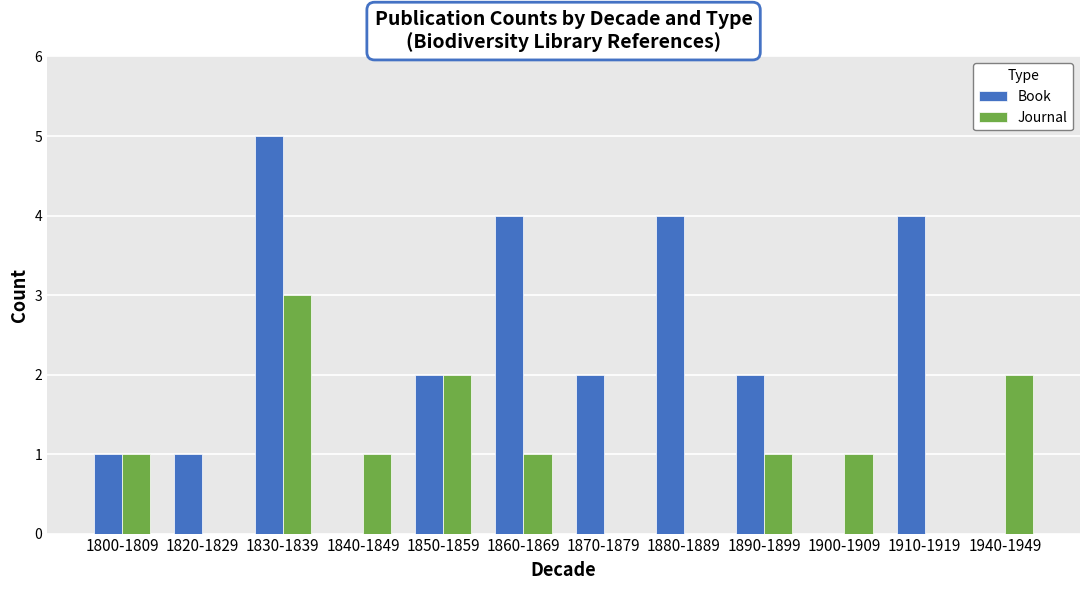

The value of Journal at 1840-1849 is 0. True or false?

False